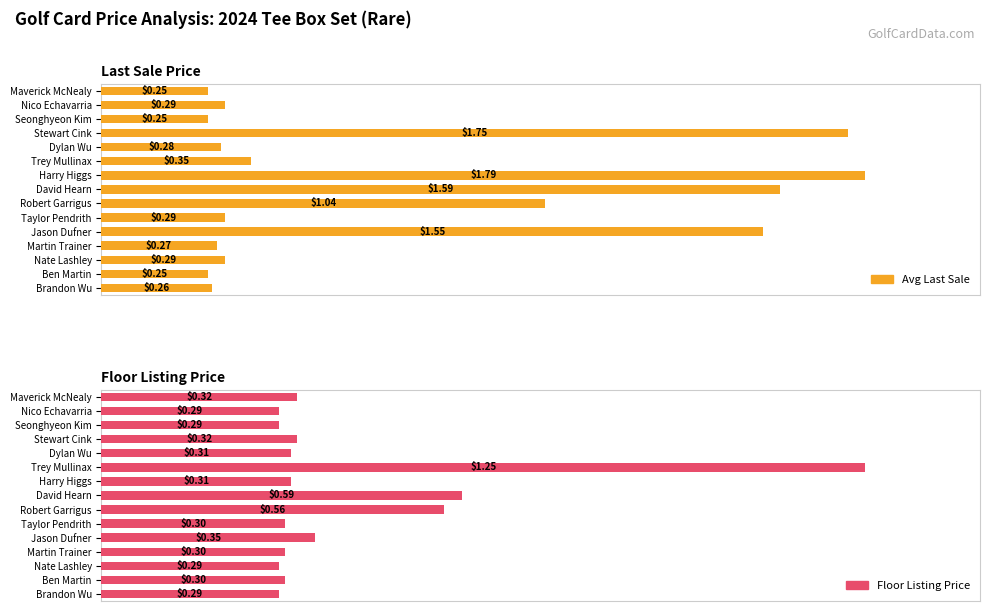

Which series has the widest spread of values?

Average utilization